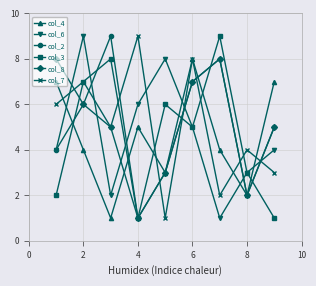

What is the value of the col_8 point at the 4th from the left?

1